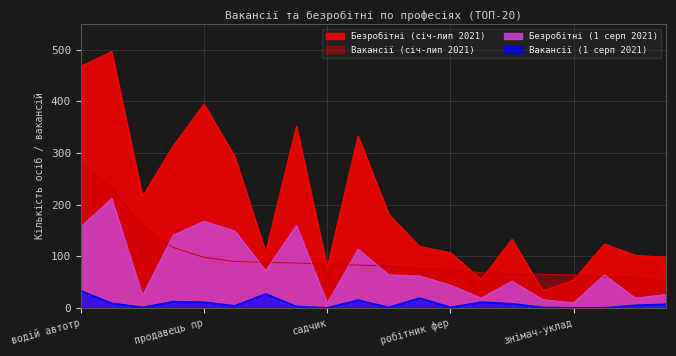

Which series has the widest spread of values?

Безробітні (січ-лип 2021)